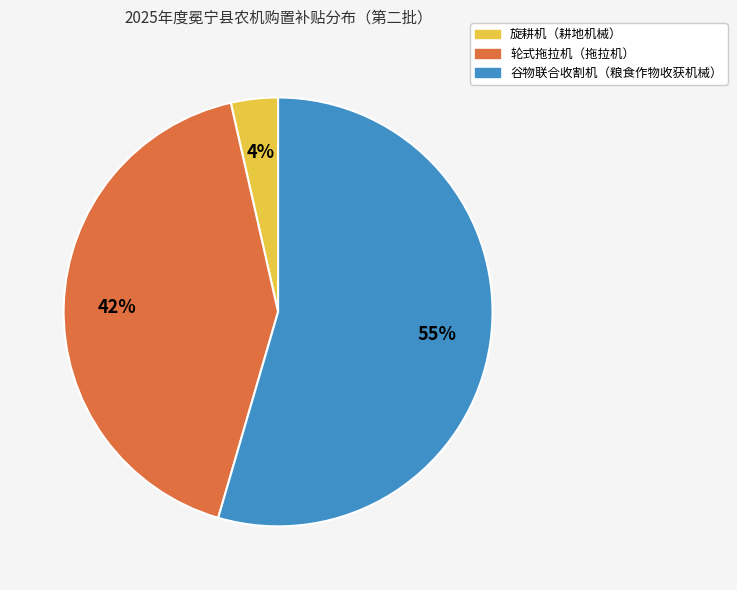

To the nearest percent, what is the average slice percentage?

33%